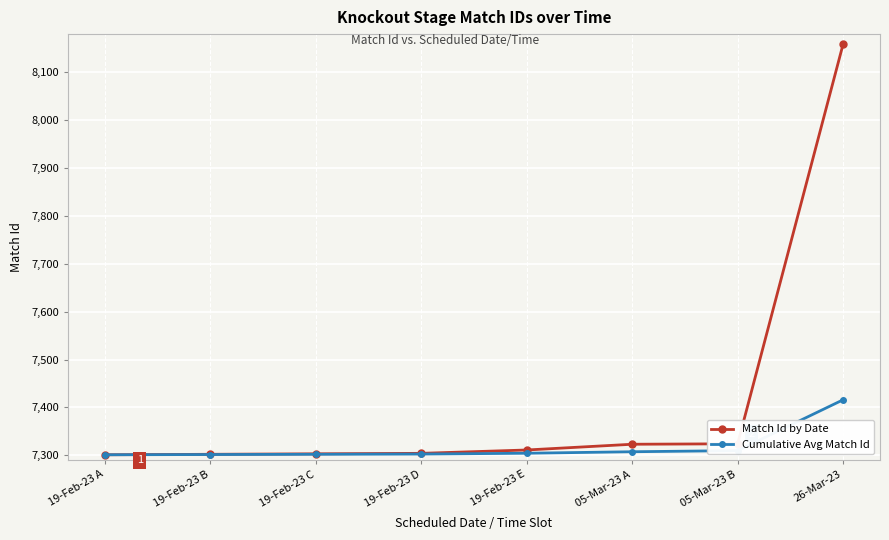

What is the total value across all series at 05-Mar-23 B?

14633.7